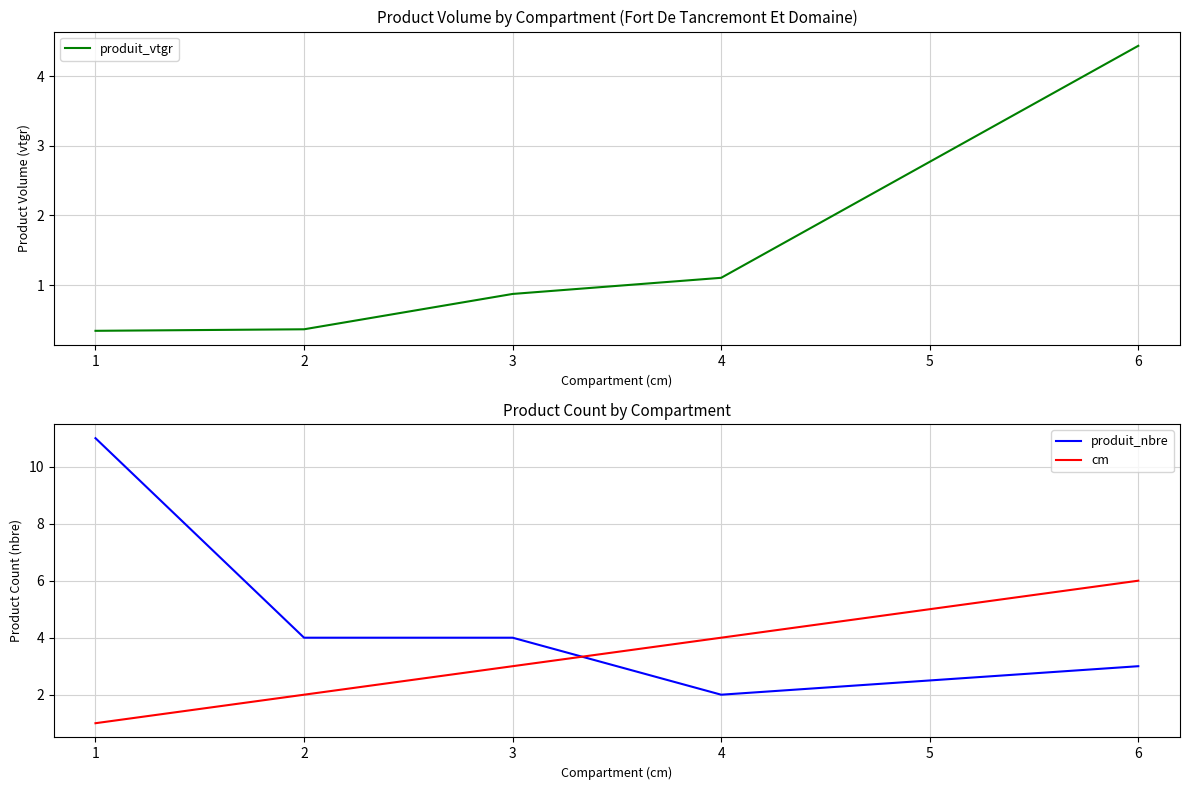

Between which two adjacent categories do cm and produit_nbre first intersect?

3 and 4